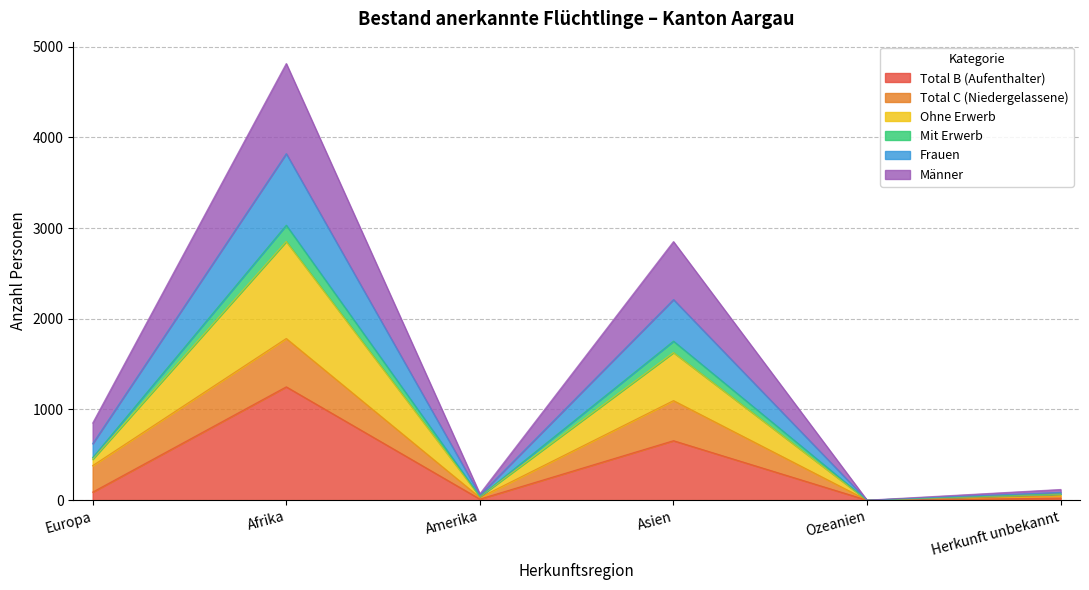

How many lines are shown in the chart?

6